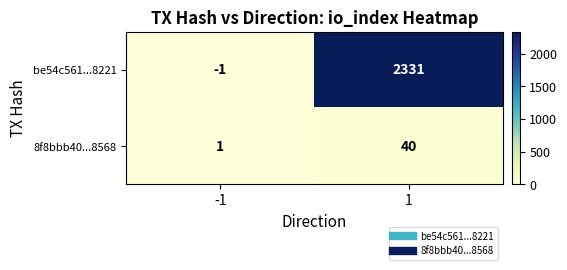

What is the sum of the 8f8bbb40...8568 values at 1 and -1?

41